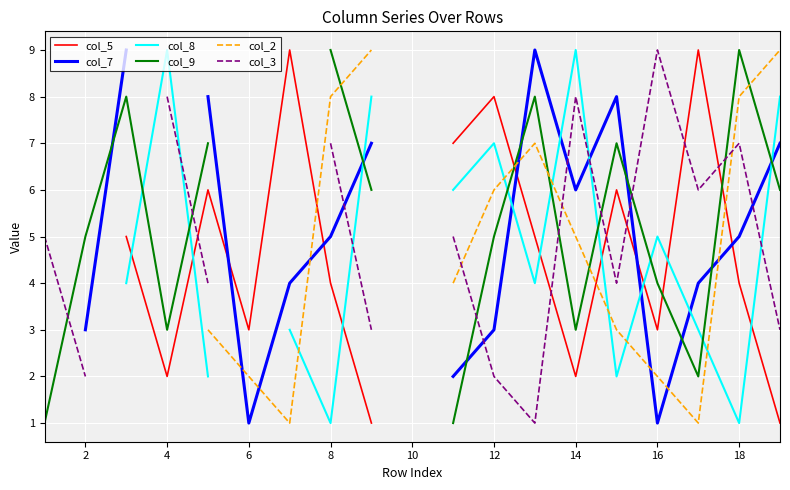

How many data points does each series have?

19